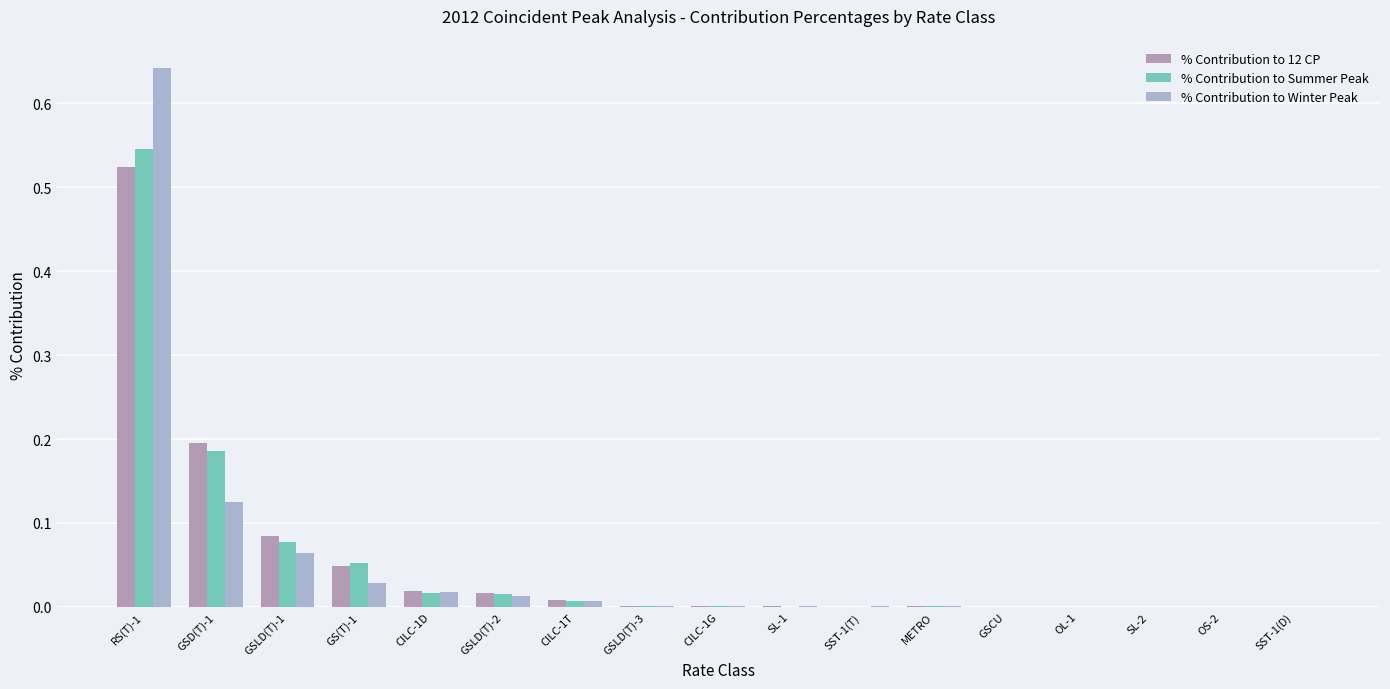

How many series are shown in this chart?

3